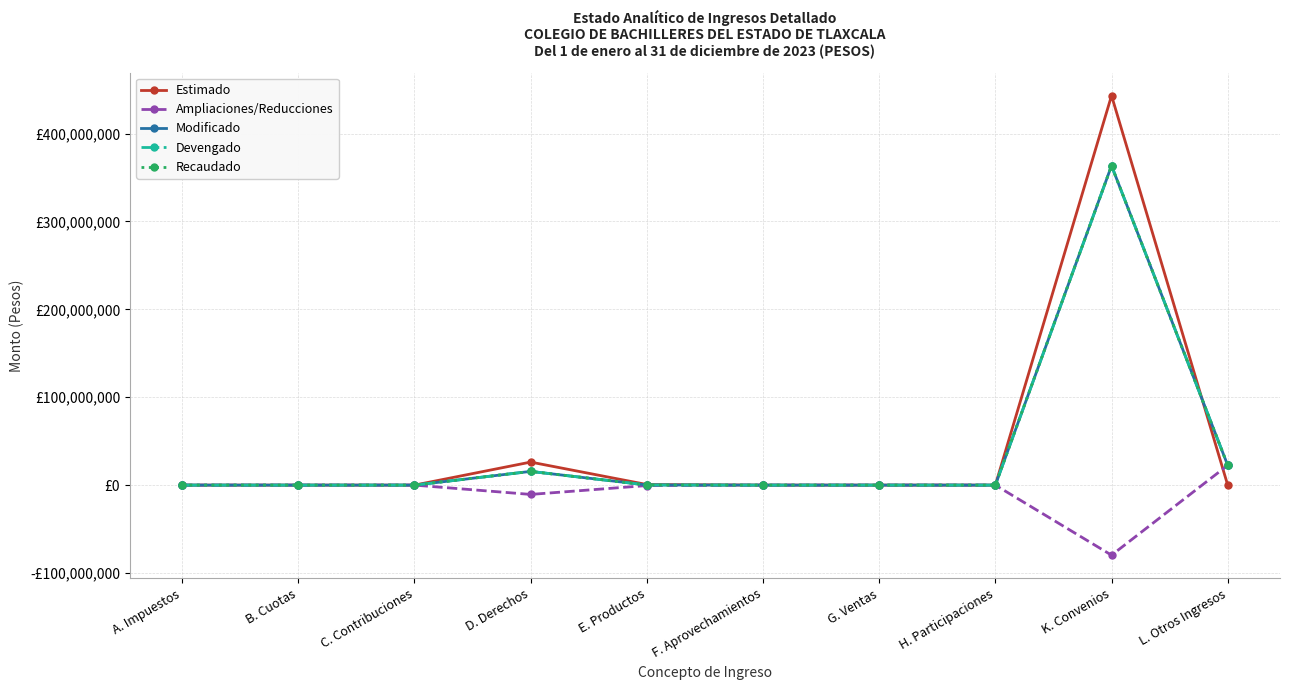

Which series has the largest total across all categories?

Estimado